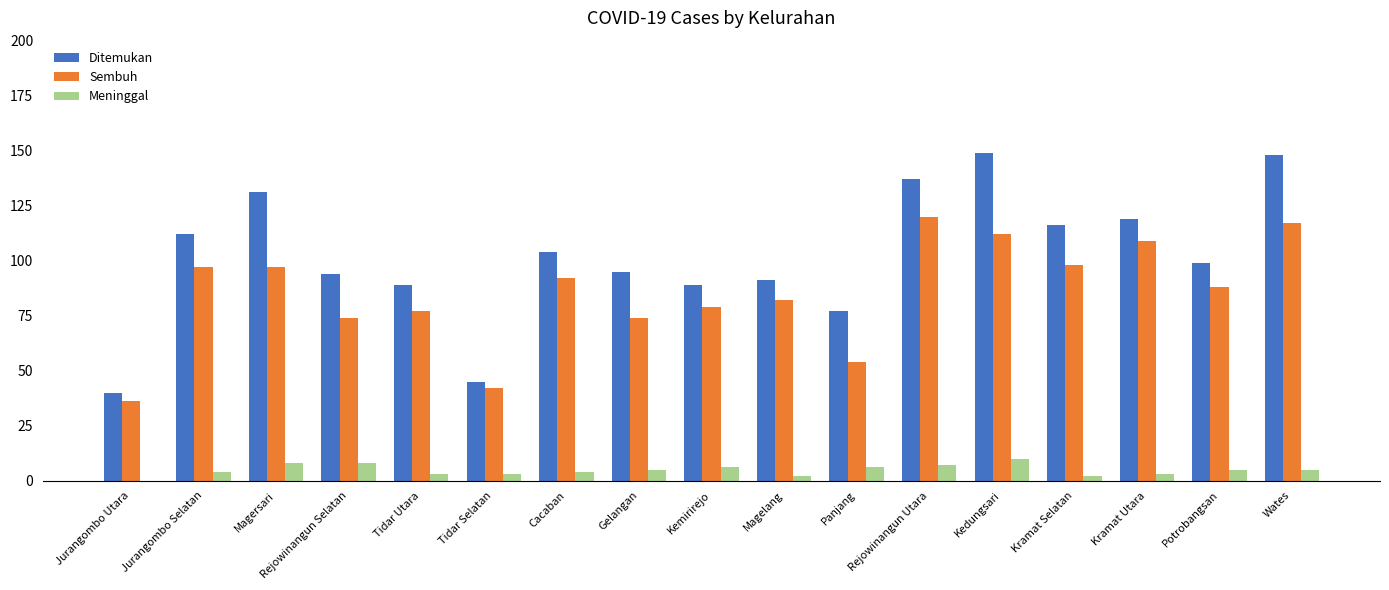

True or false: Sembuh has a value of 120 at Rejowinangun Utara.

True